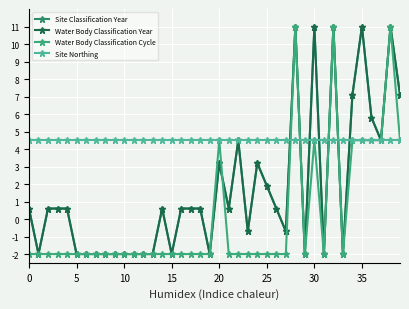

At which category is the sum across all series the highest?

28